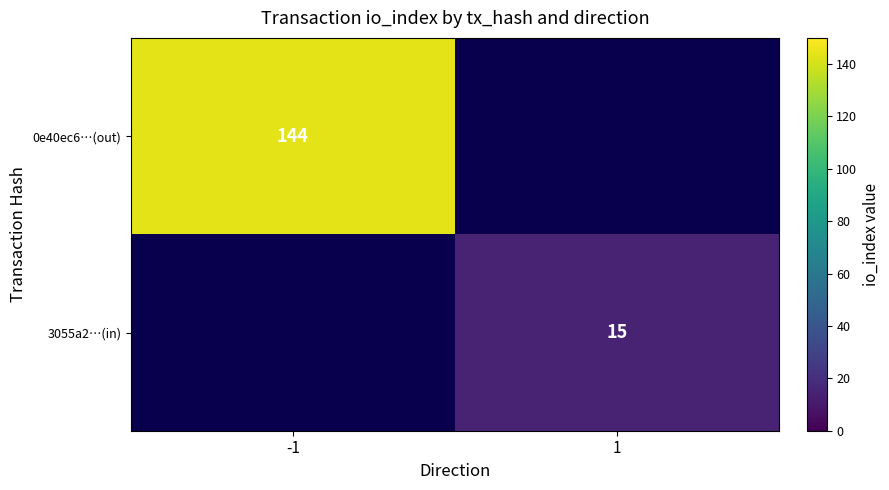

The value of 0e40ec6…(out) at -1 is 144. True or false?

True